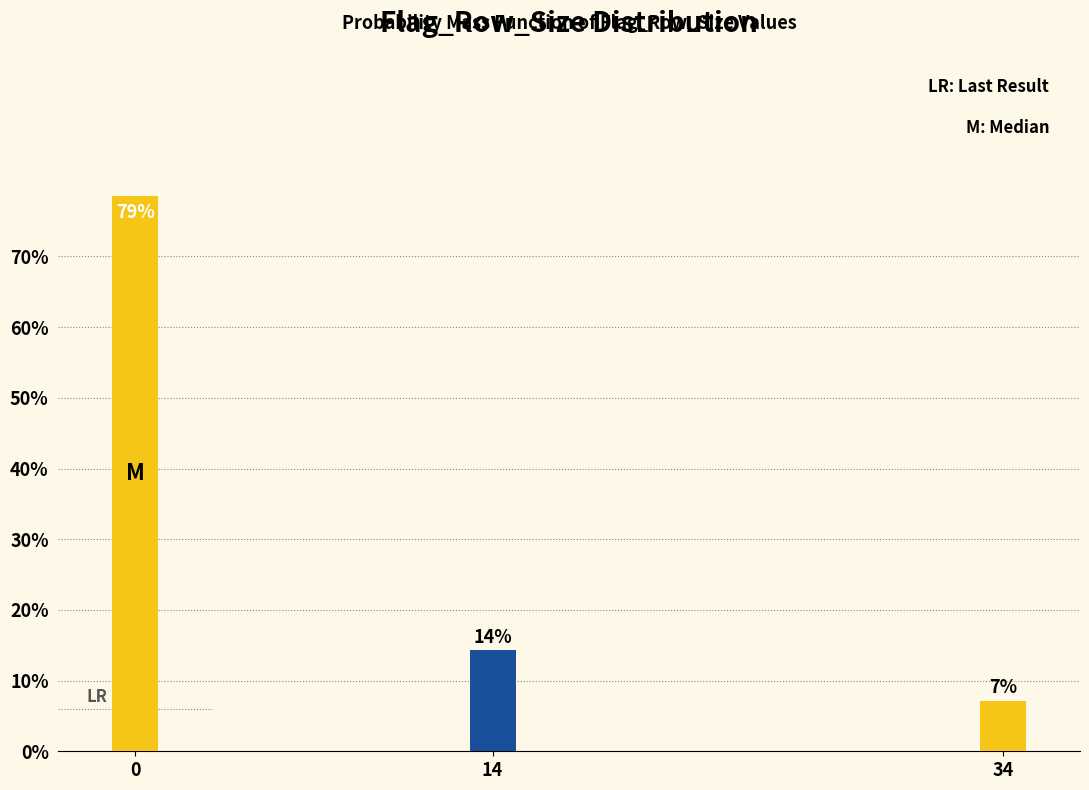

Does the chart contain any negative values?

No